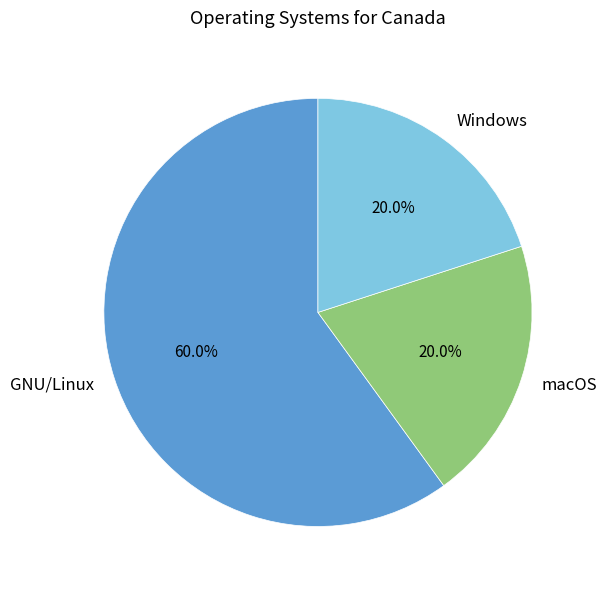

To the nearest percent, what is the difference between the largest and smallest slice percentages?

40%